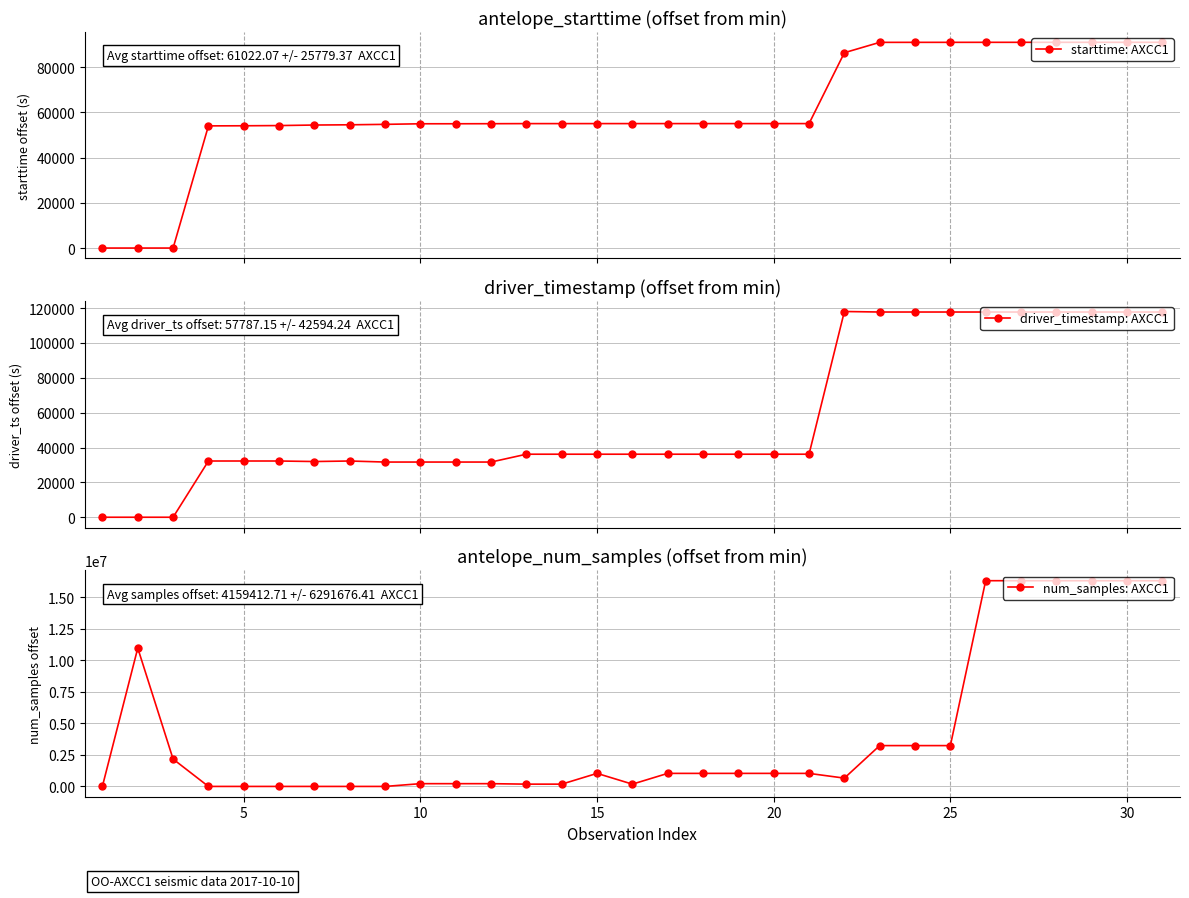

Which series has the largest total across all categories?

num_samples: AXCC1